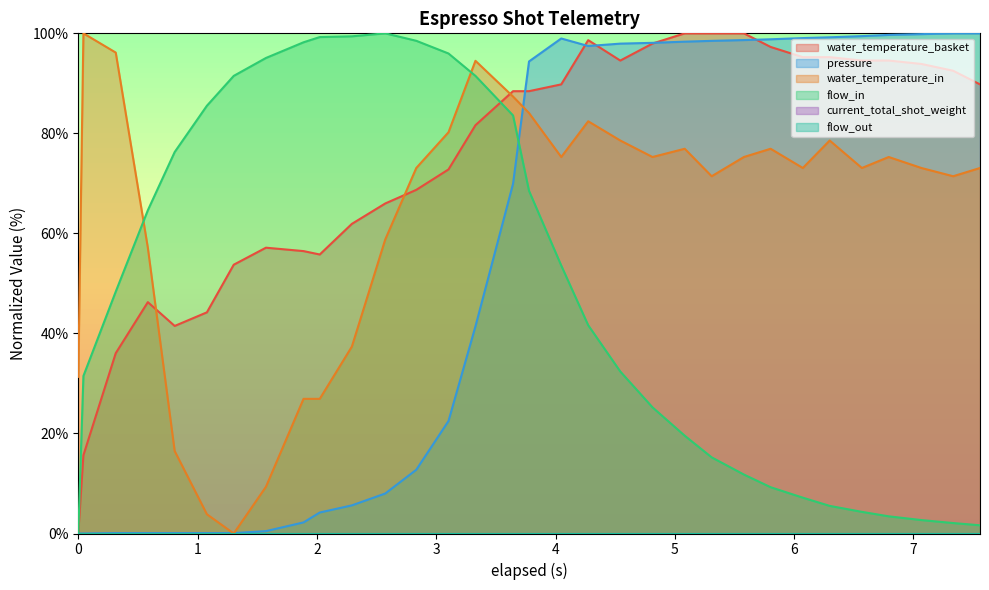

Is the value of flow_in at 11 greater than the value of pressure at 3?

Yes